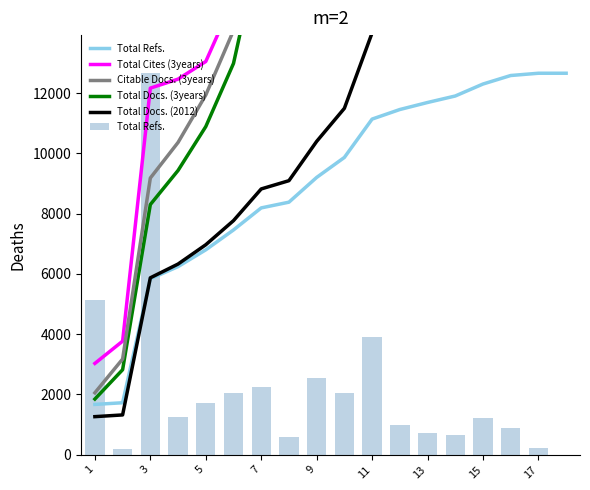

What is the spread (max minus min) of values at 9?

17329.7